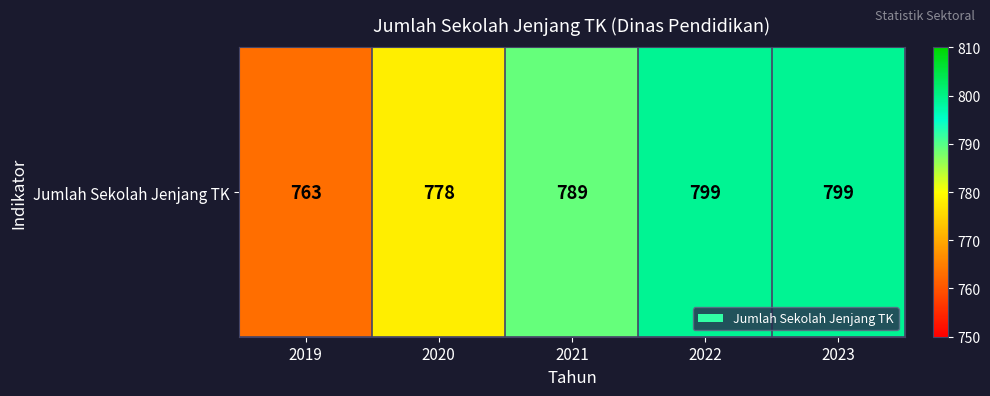

The chart shows a value of 778 at 2020. True or false?

True